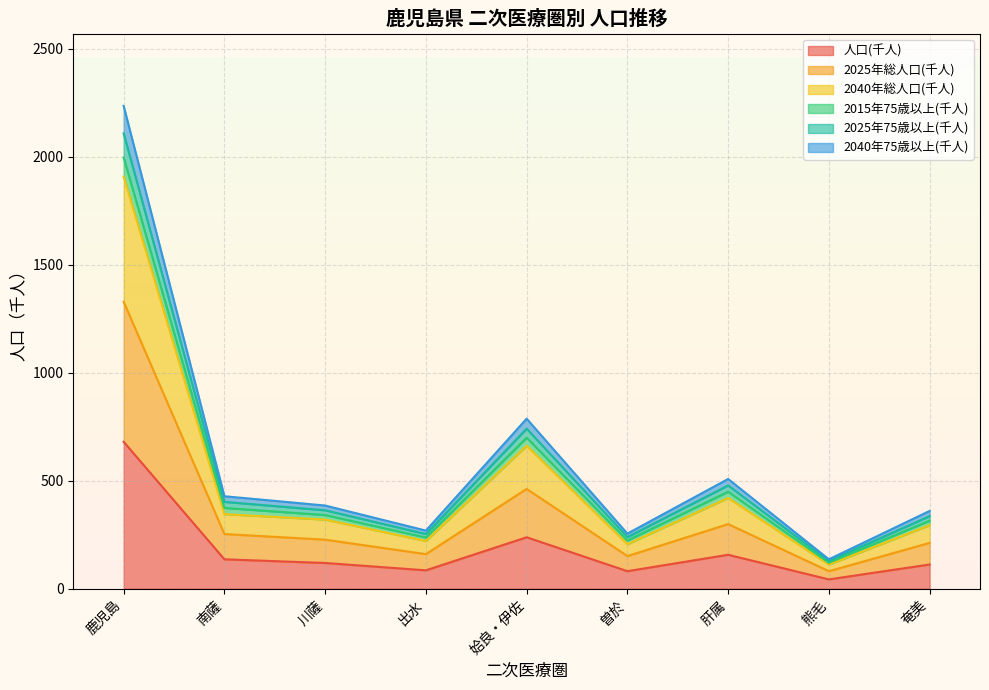

At which category is the sum across all series the highest?

鹿児島